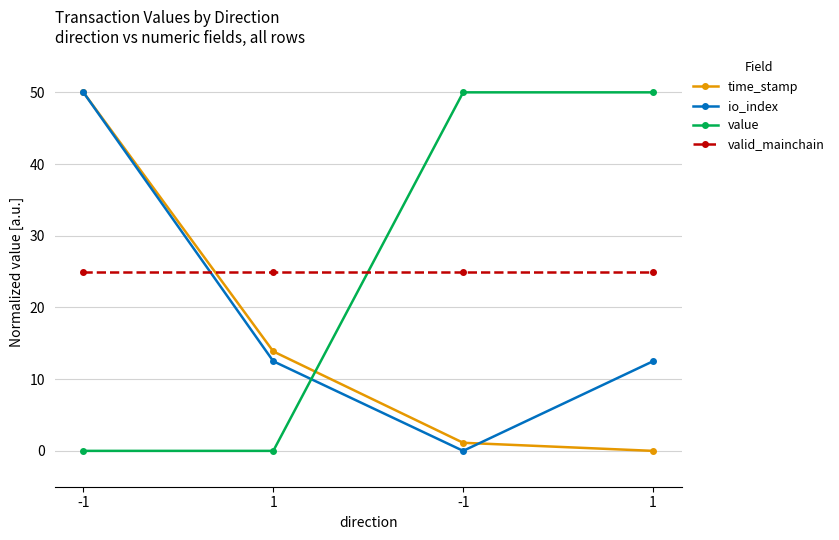

What is the difference between the maximum and minimum values in the time_stamp series?

50.0